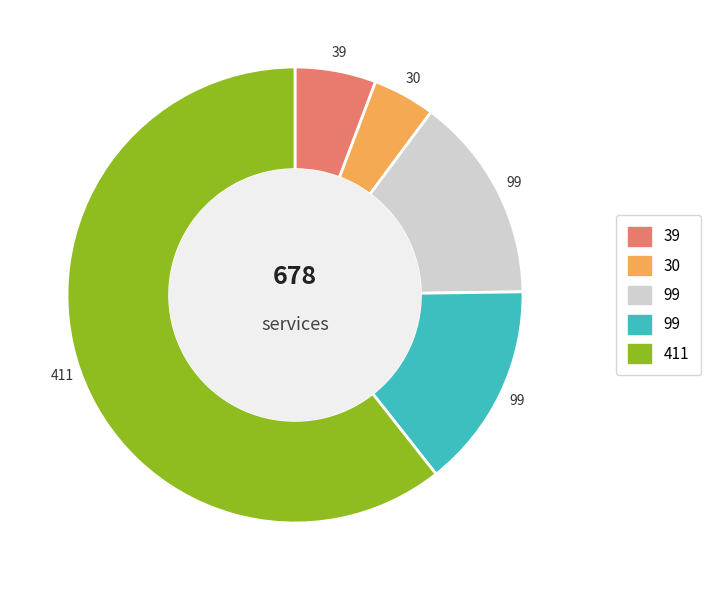

Is there a majority slice in this chart?

Yes